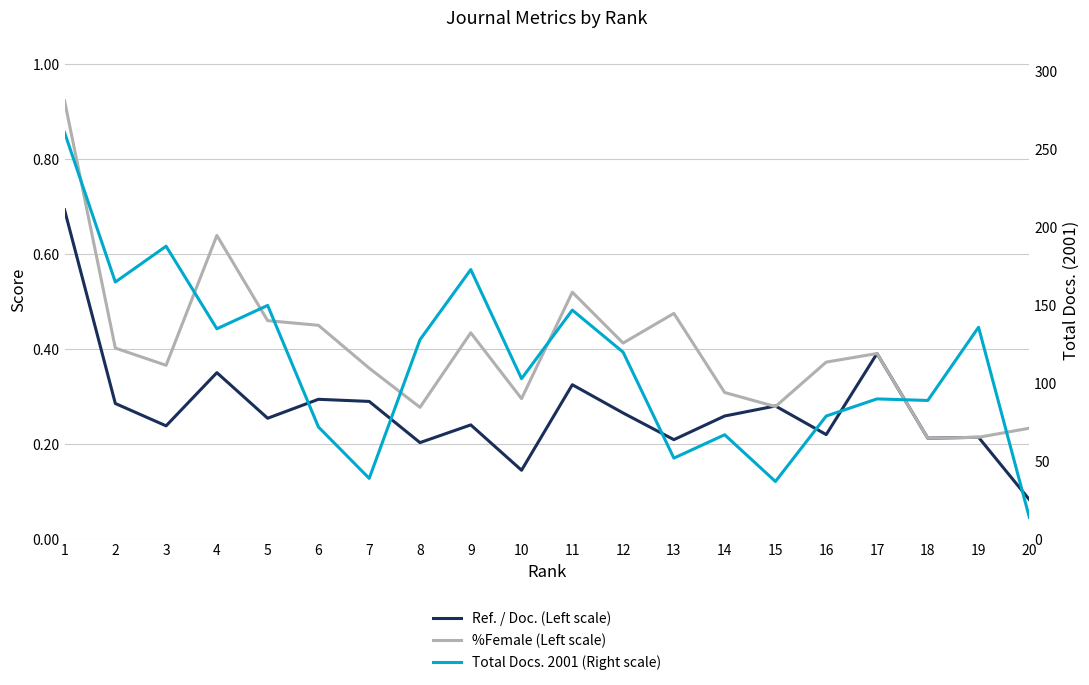

What is the total value across all series at 16?

79.6